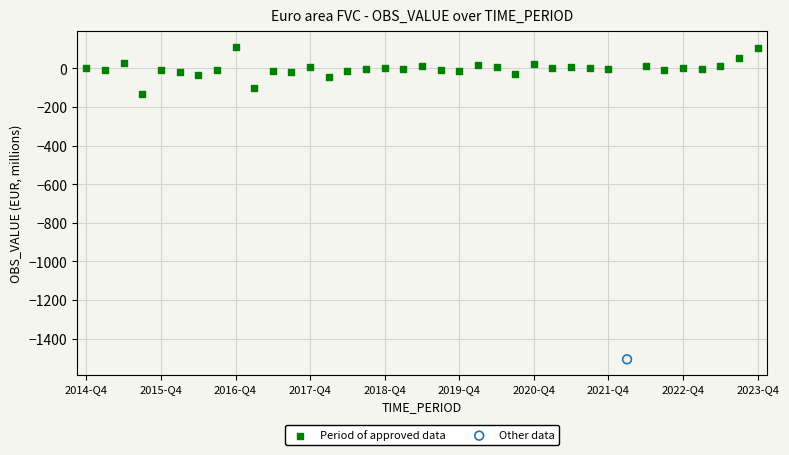

What are all the series names shown in the legend?

Period of approved data, Other data